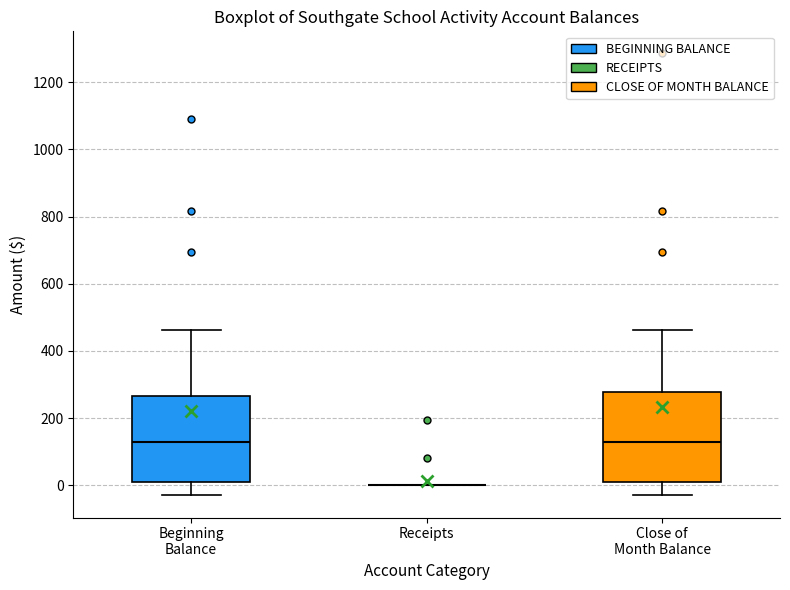

Reading left to right, read every box against the y-axis: the position of its median line, the range the box covers, and the ends of its whiskers. The values are not printed on the chart, so give them approximately, as read against the axis.

Beginning Balance: median 120, box 20 to 260, whiskers -40 to 460
Receipts: box collapsed to a line at 0, whiskers 0 to 0
Close of Month Balance: median 120, box 20 to 280, whiskers -40 to 460